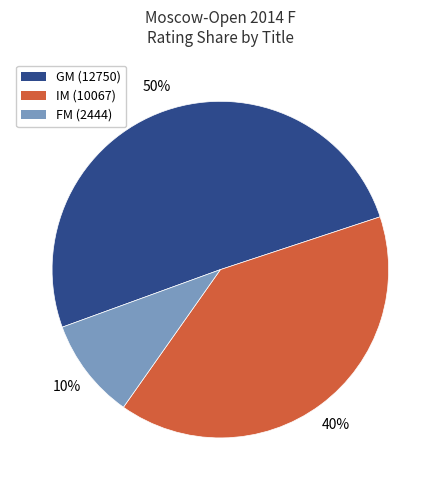

Which category has the smallest portion of the pie?

FM (2444)